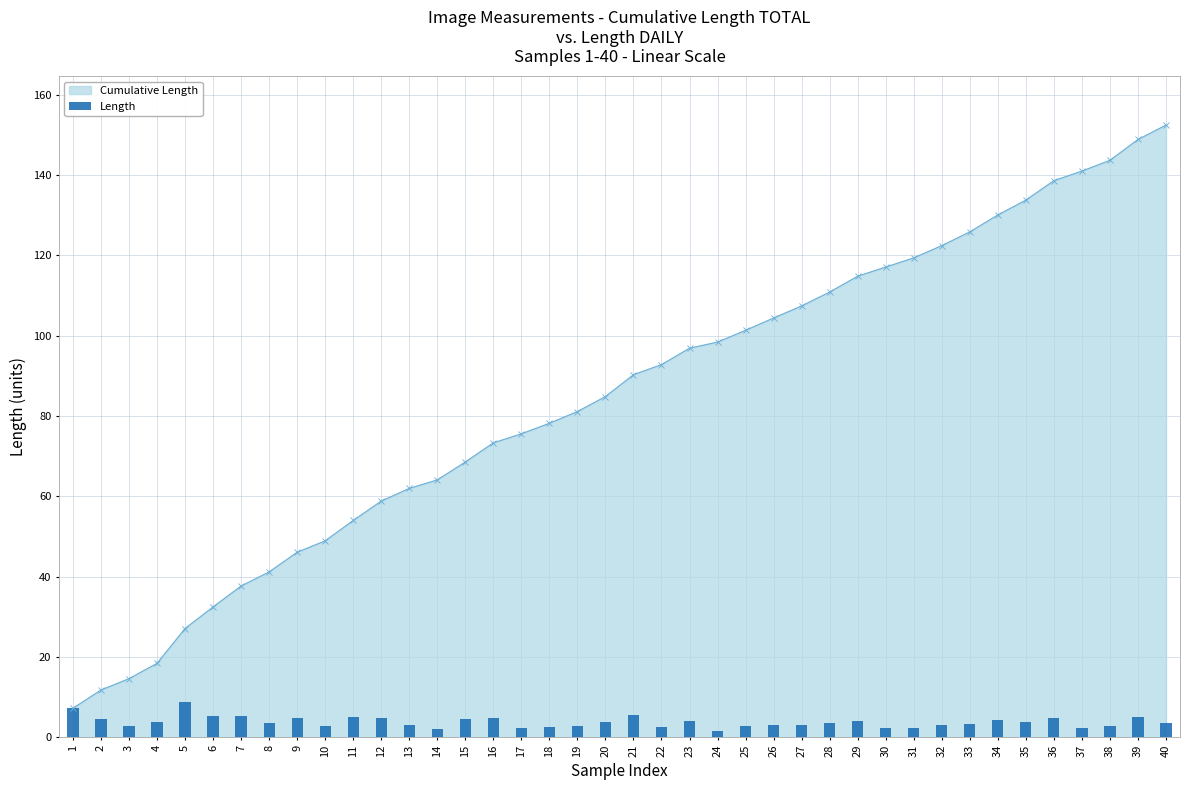

What is the minimum value shown in the chart?

1.5